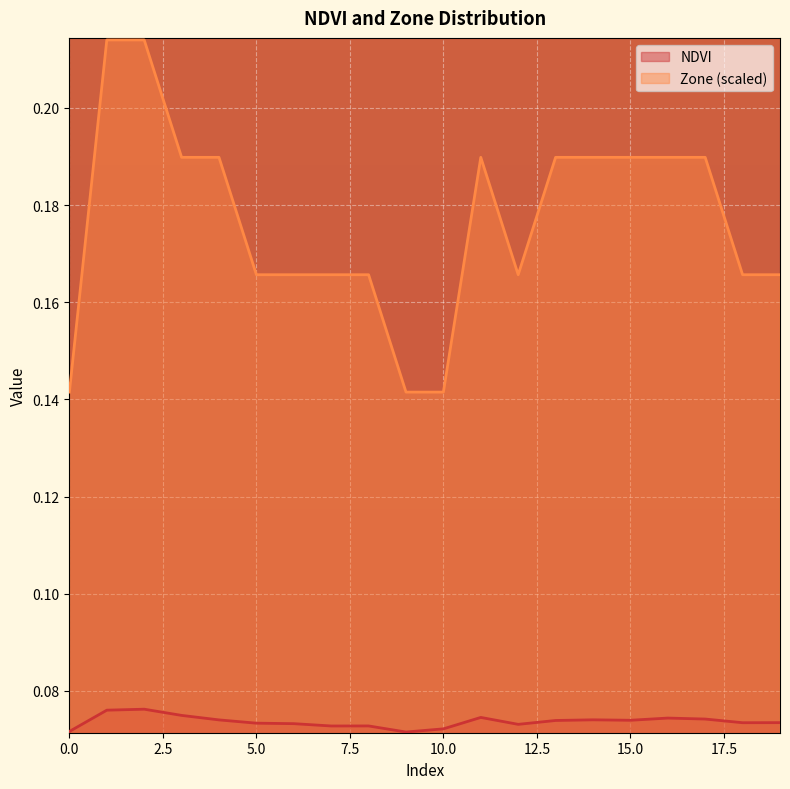

Which series changed the most between 4 and 6?

Zone